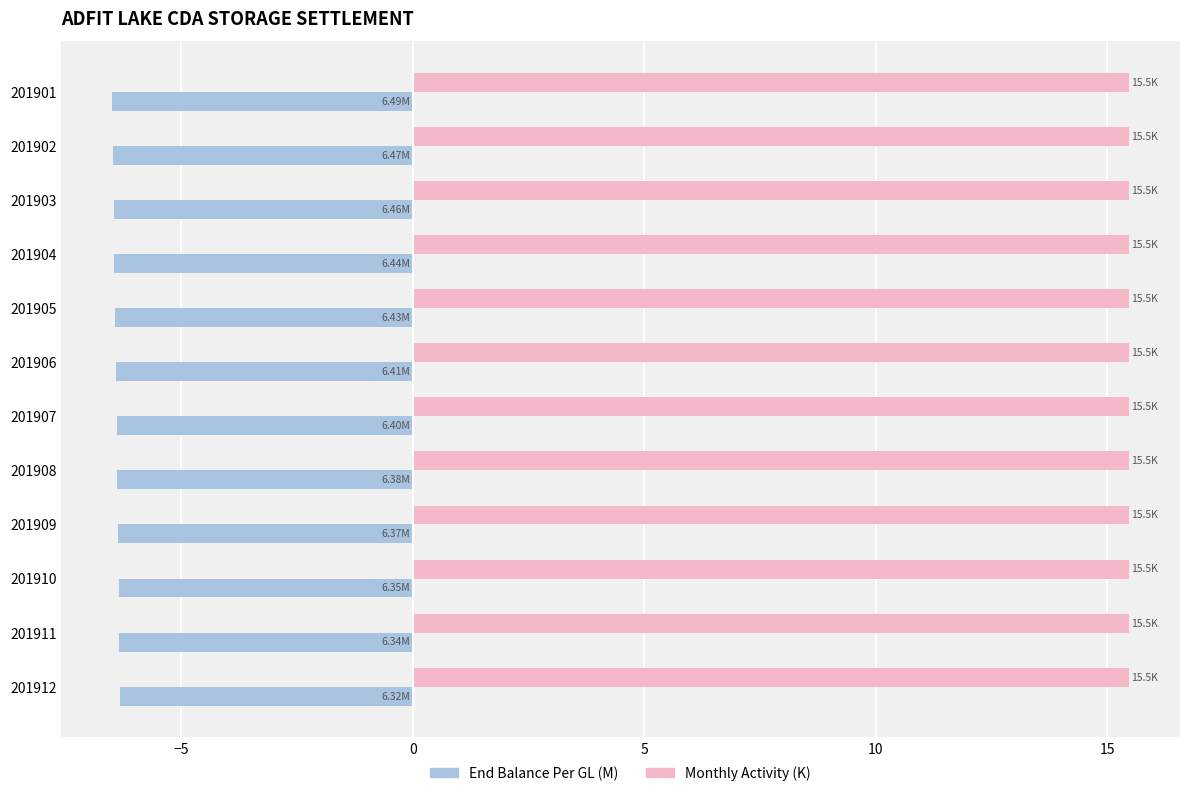

Rank the series by their maximum value, from lowest to highest.

End Balance Per GL (M), Monthly Activity (K)